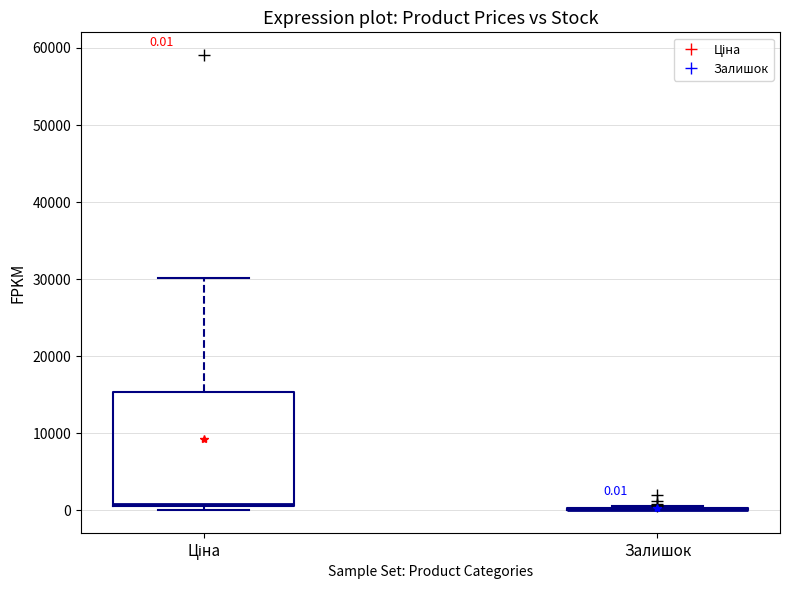

Comparing the boxes themselves (not the whiskers), which one is the tallest?

Ціна